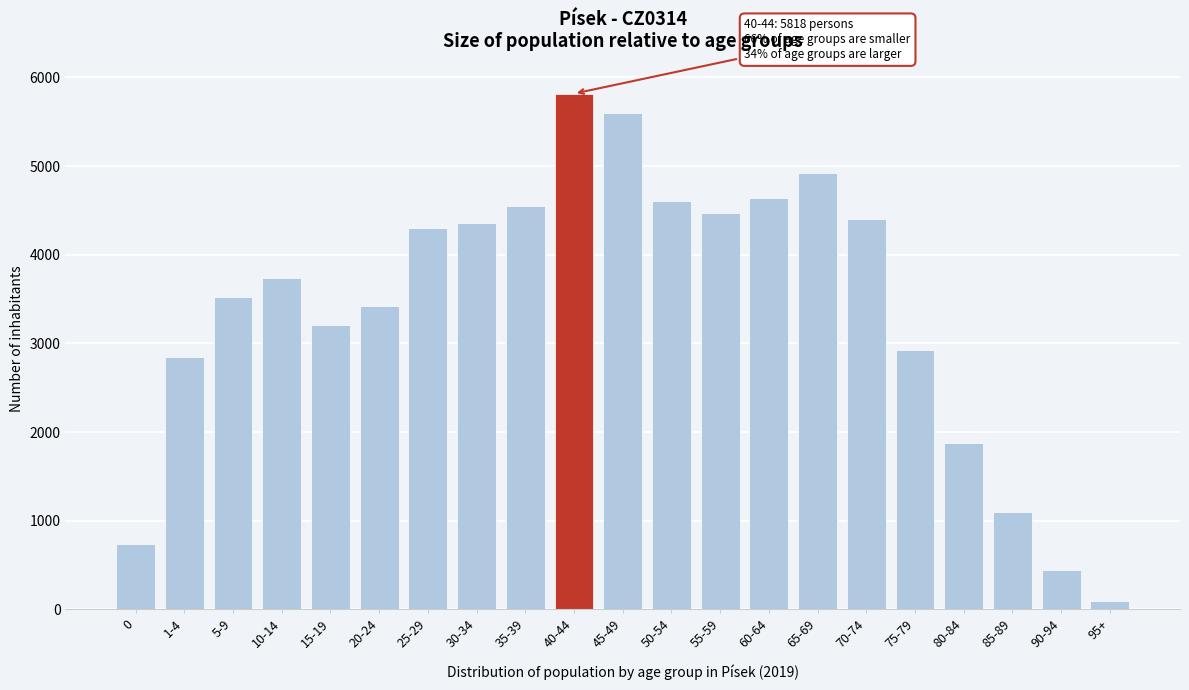

Reading left to right, extract all data points from this chart.

734	2851	3528	3740	3202	3426	4307	4363	4550	5818	5599	4609	4466	4643	4921	4400	2923	1881	1100	438	88